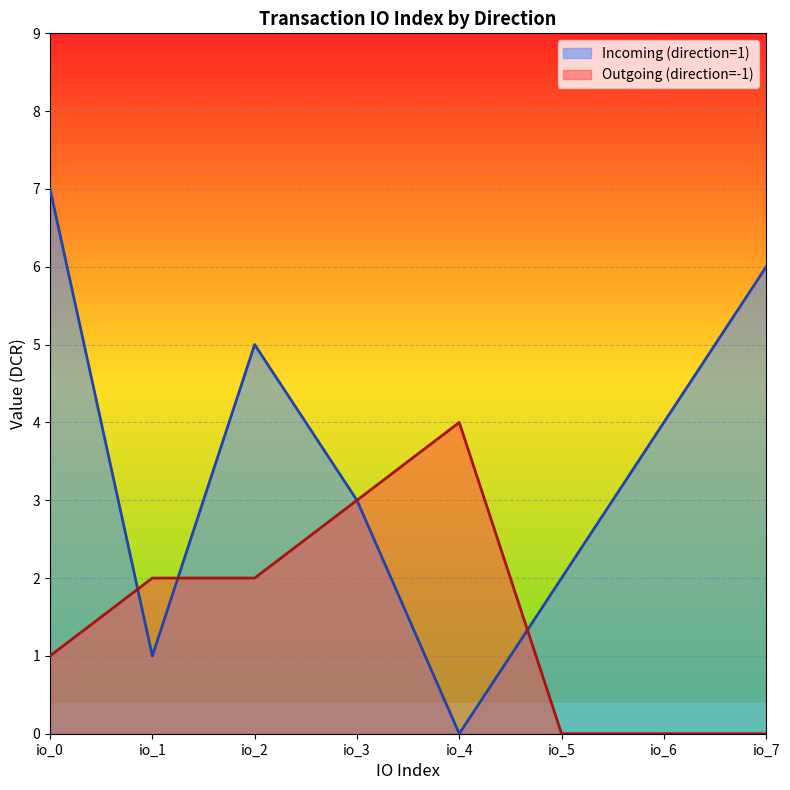

Reading left to right, extract all data points from this chart.

Incoming (direction=1): io_0=7	io_1=1	io_2=5	io_3=3	io_4=0	io_5=2	io_6=4	io_7=6
Outgoing (direction=-1): io_0=1	io_1=2	io_2=2	io_3=3	io_4=4	io_5=0	io_6=0	io_7=0